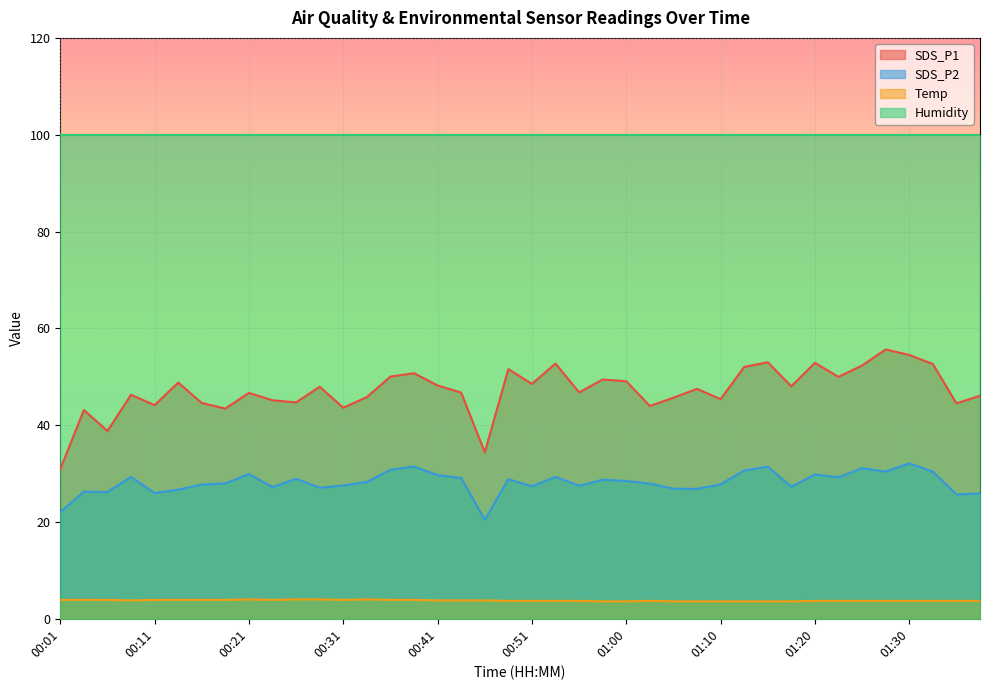

What is the difference between the maximum and minimum values in the Temp series?

0.4